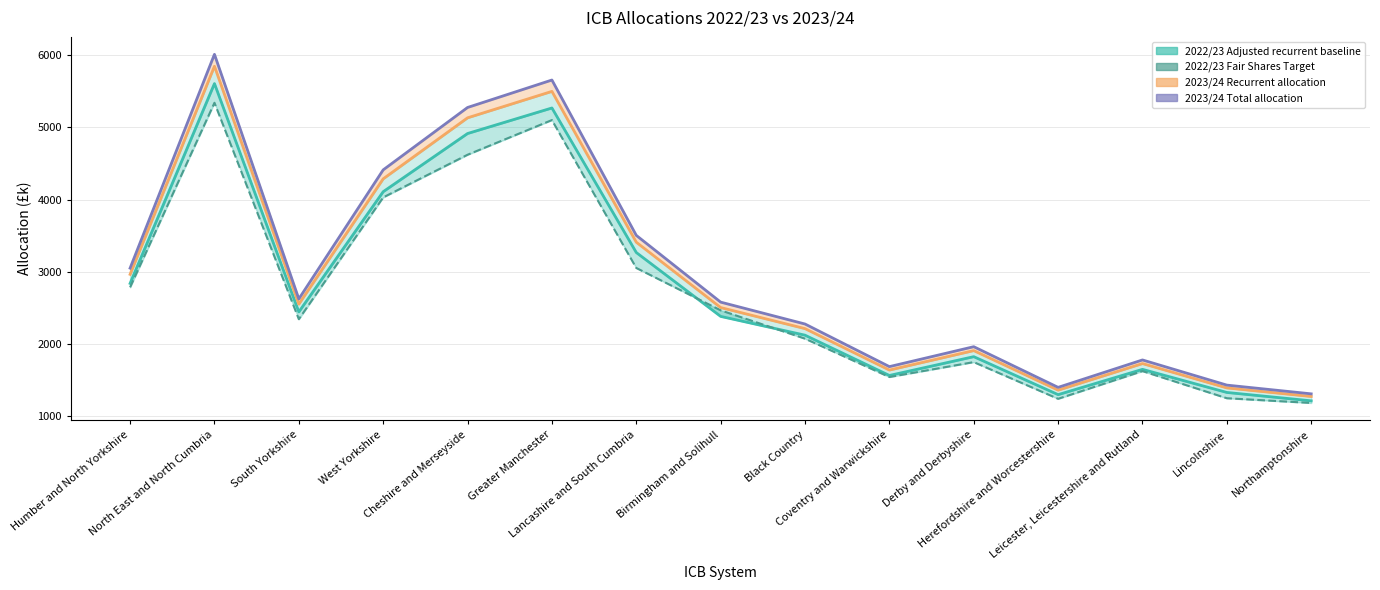

What value does the 2023/24 Recurrent allocation series have at North East and North Cumbria?

5847.1